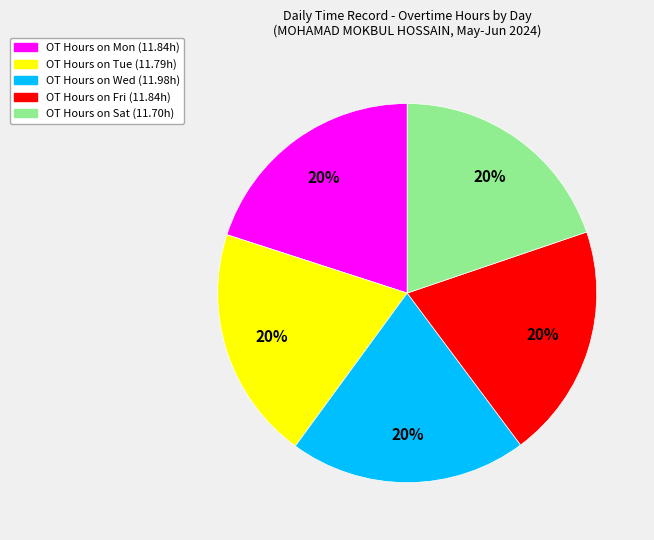

Is there a majority slice in this chart?

No